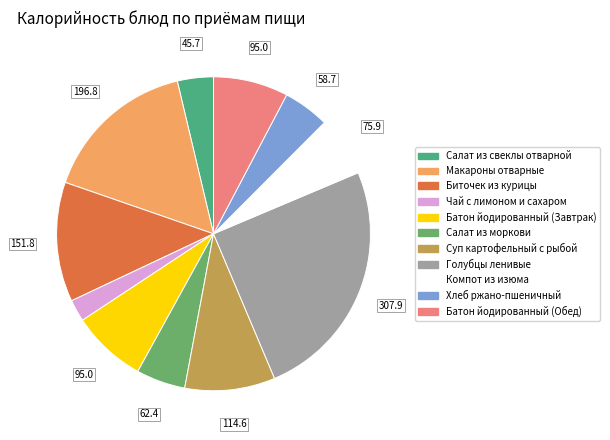

The Хлеб ржано-пшеничный slice represents 1% of the pie. True or false?

False